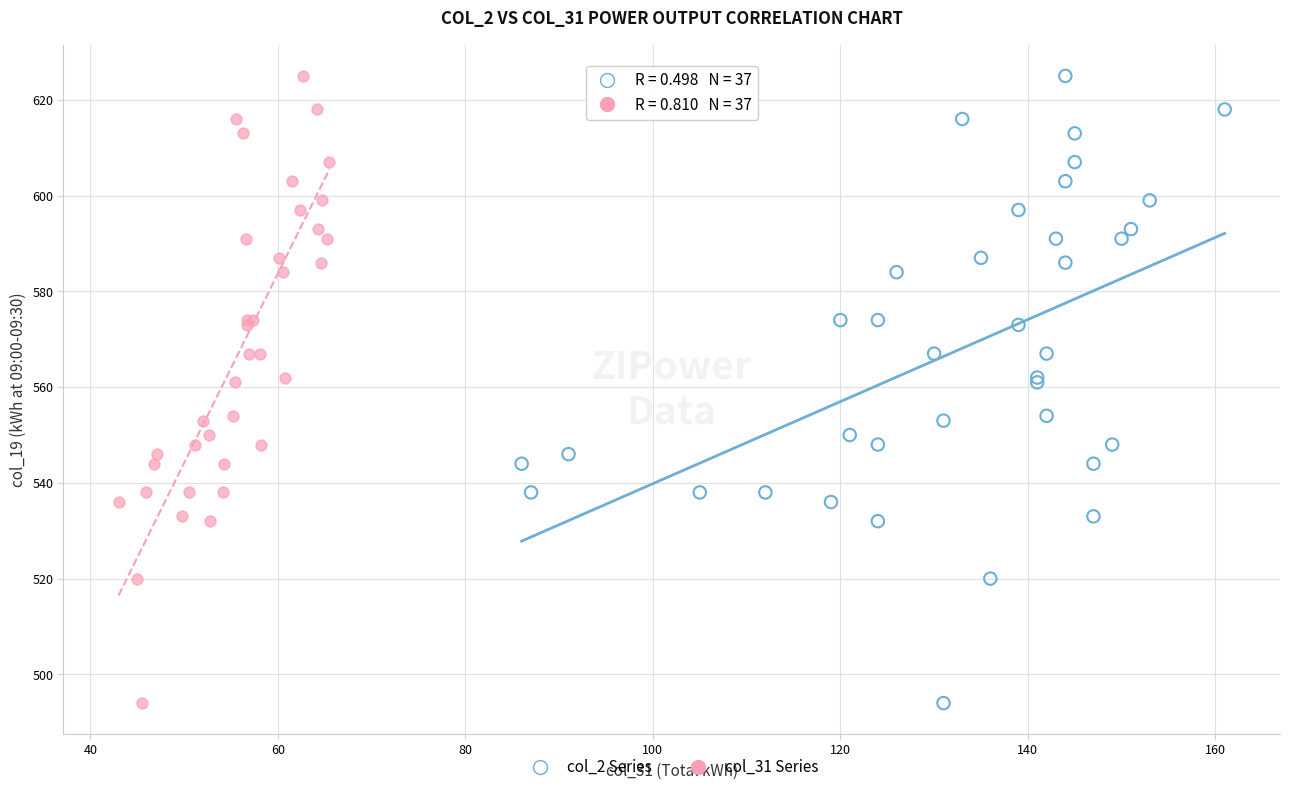

What are all the series names shown in the legend?

col_2 Series, col_31 Series